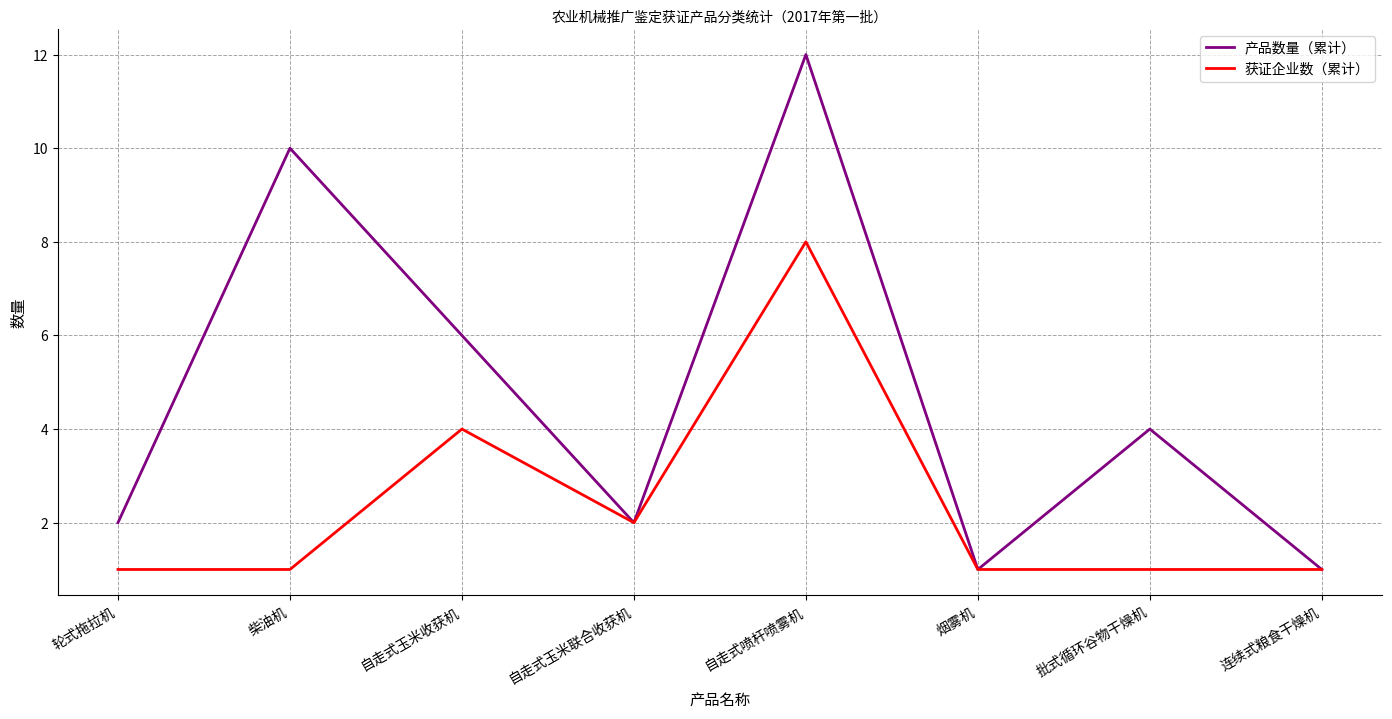

Reading left to right, extract all data points from this chart.

产品数量（累计）: 2	10	6	2	12	1	4	1
获证企业数（累计）: 1	1	4	2	8	1	1	1